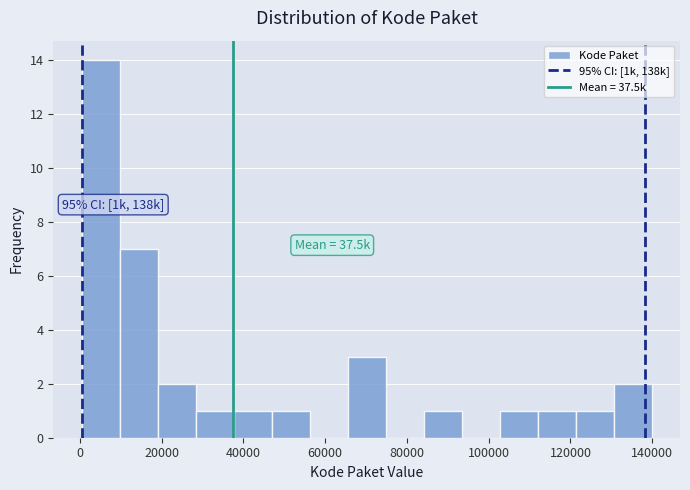

Which range on the x-axis has the tallest bar?

0 to 10000